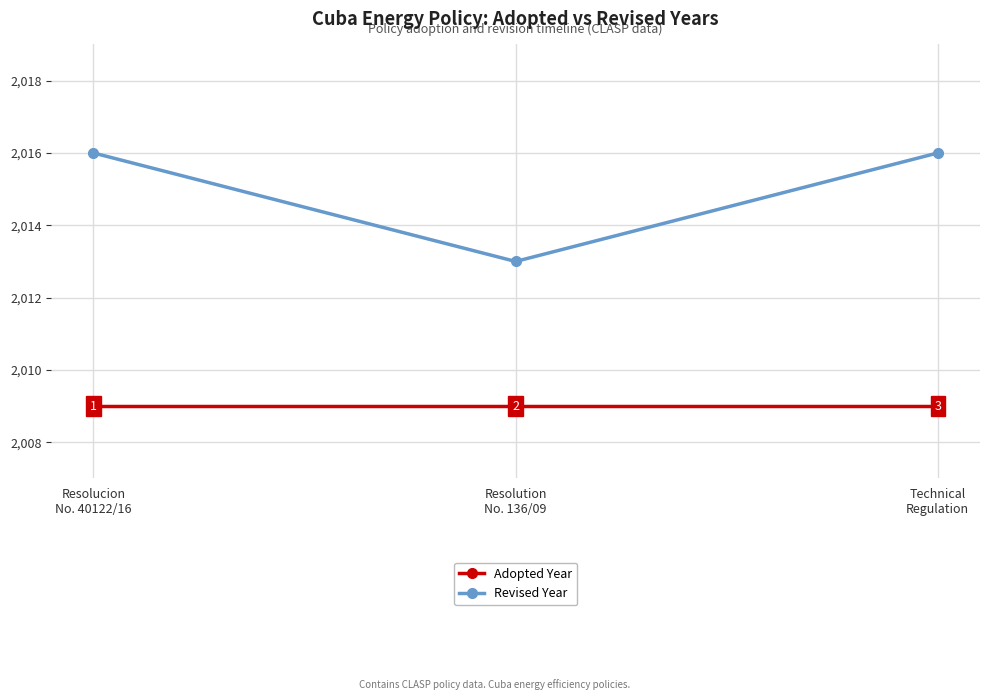

What is the value of the Revised Year point at the 2nd from the left?

2013